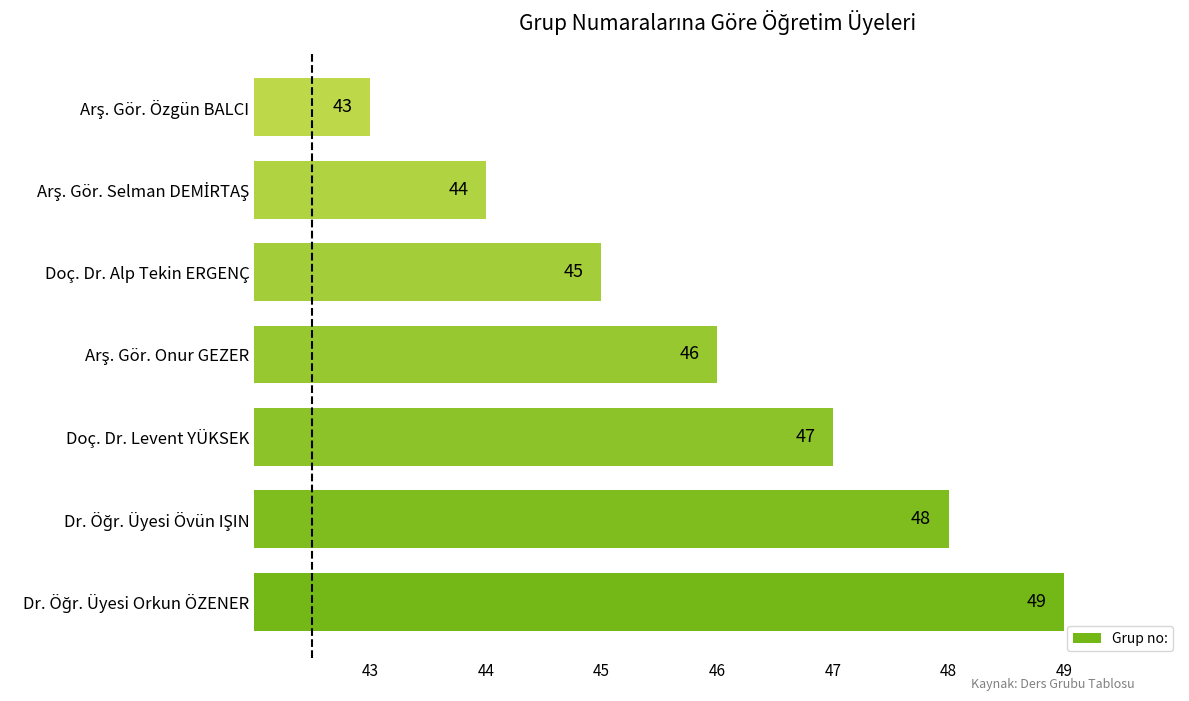

How many bars are there in total?

7